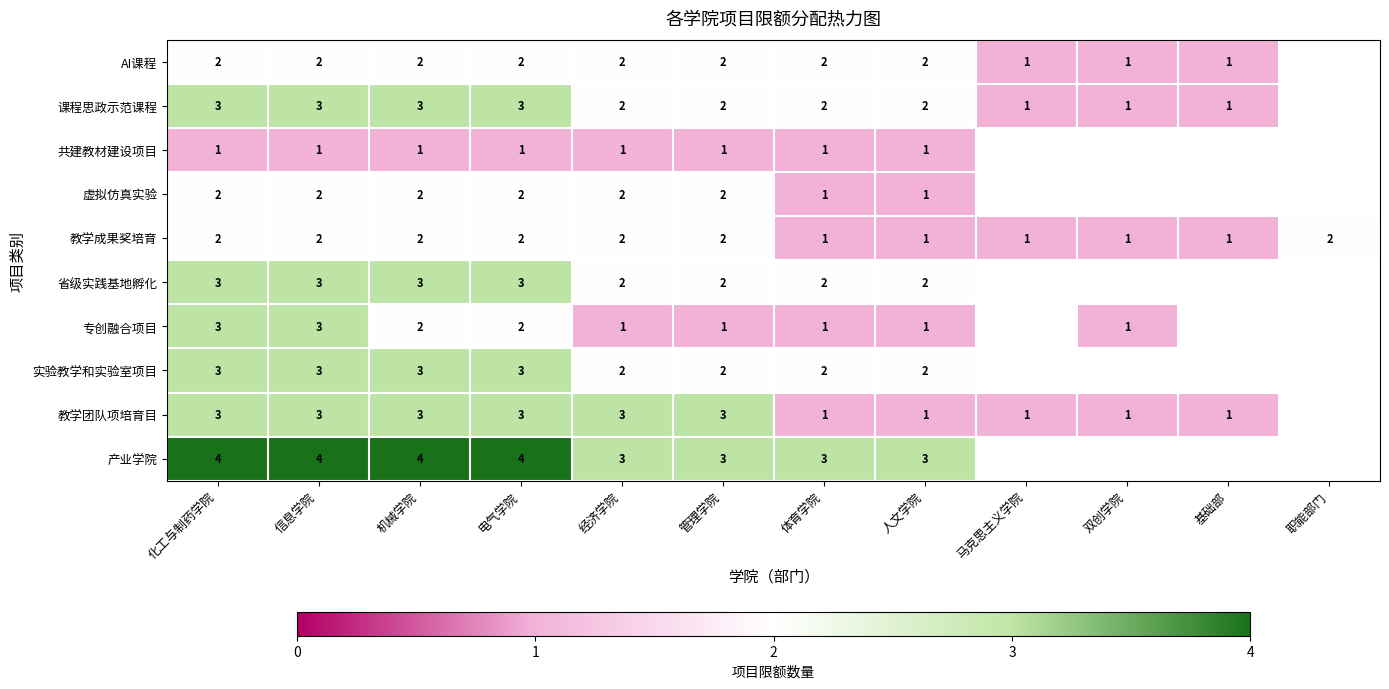

True or false: 教学成果奖培育 has a value of 2 at 化工与制药学院.

True